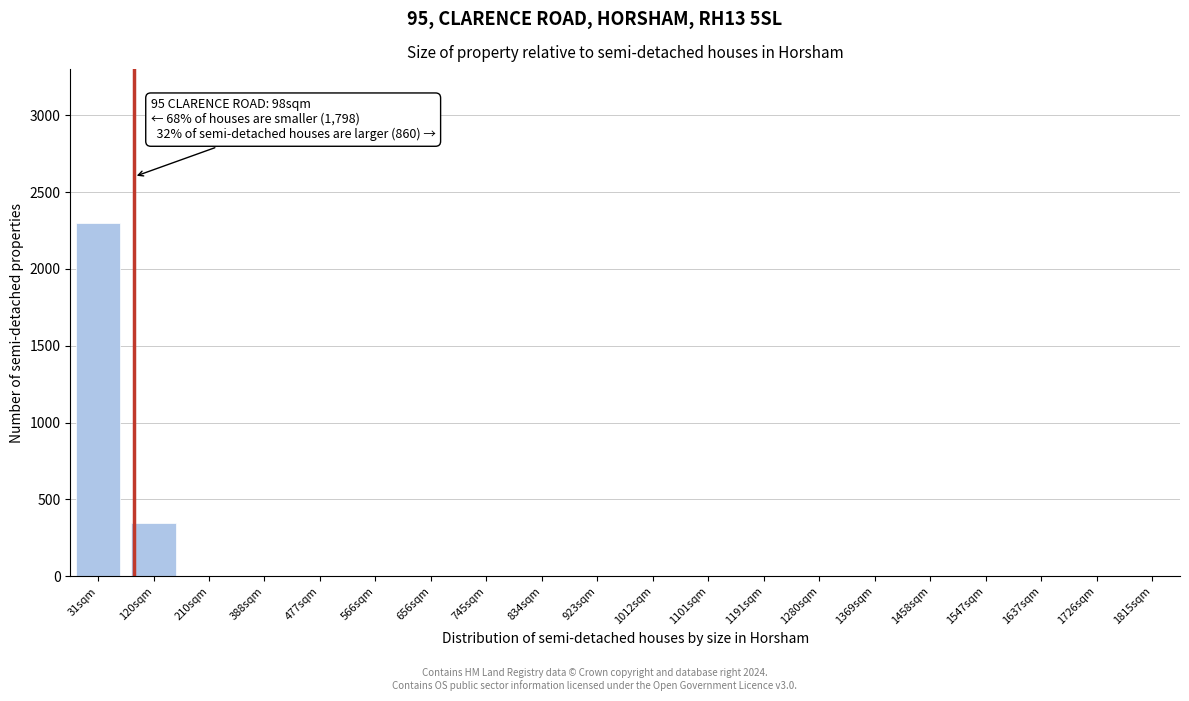

Reading left to right, list all the values displayed in this chart.

31sqm=2300	120sqm=350	210sqm=0	388sqm=0	477sqm=0	566sqm=0	656sqm=0	745sqm=0	834sqm=0	923sqm=0	1012sqm=0	1101sqm=0	1191sqm=0	1280sqm=0	1369sqm=0	1458sqm=0	1547sqm=0	1637sqm=0	1726sqm=0	1815sqm=0